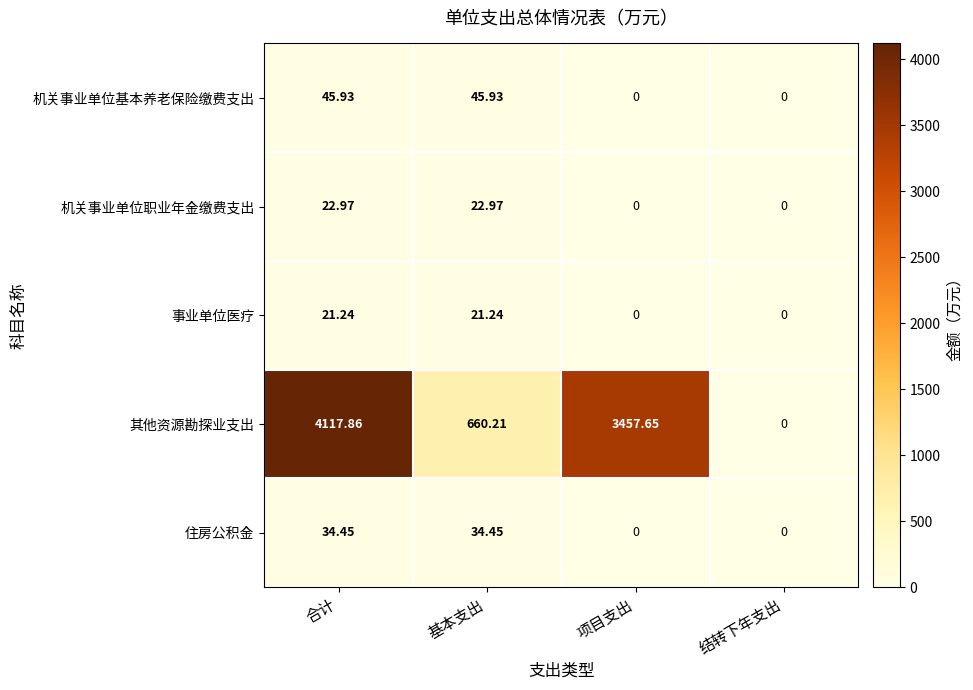

Which series has the largest total across all categories?

其他资源勘探业支出